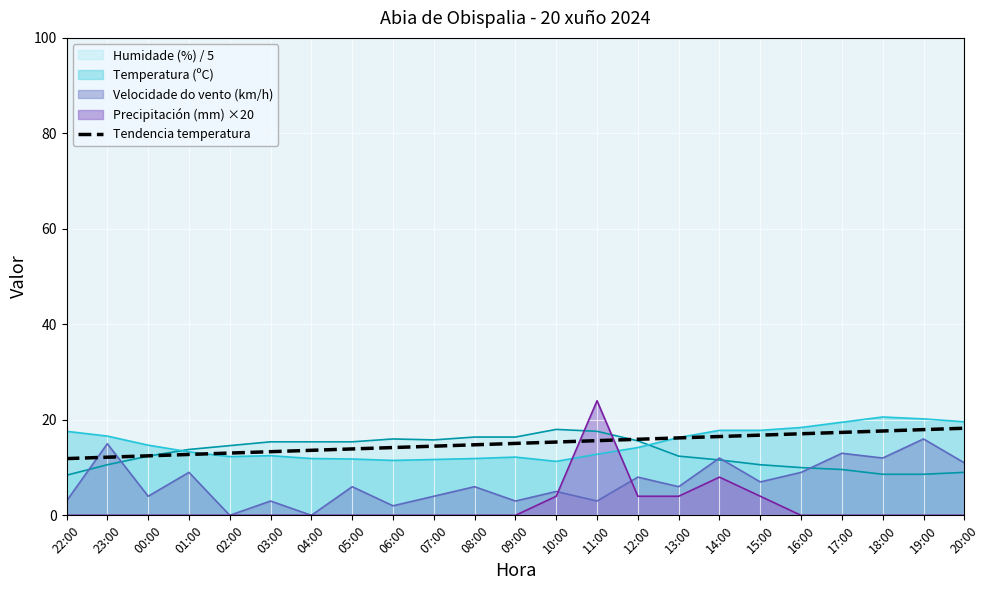

What is the minimum value shown in the chart?

0.0